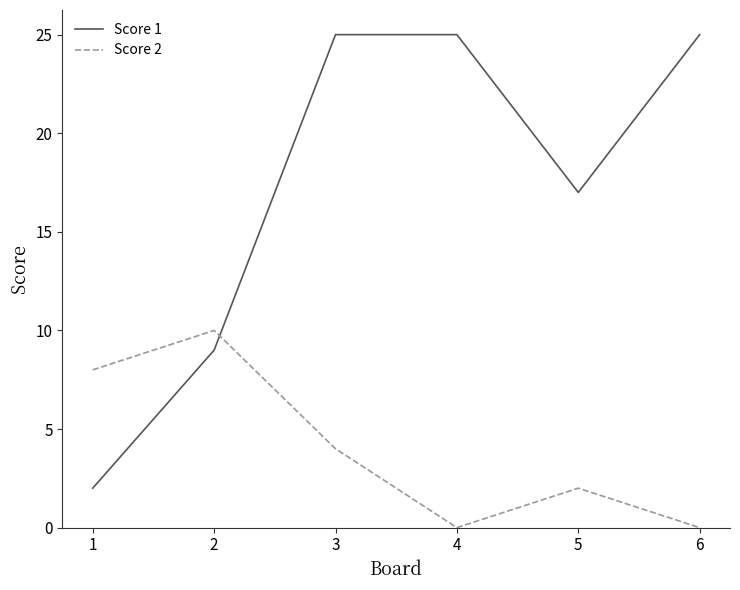

Rank the series by their maximum value, from lowest to highest.

Score 2, Score 1